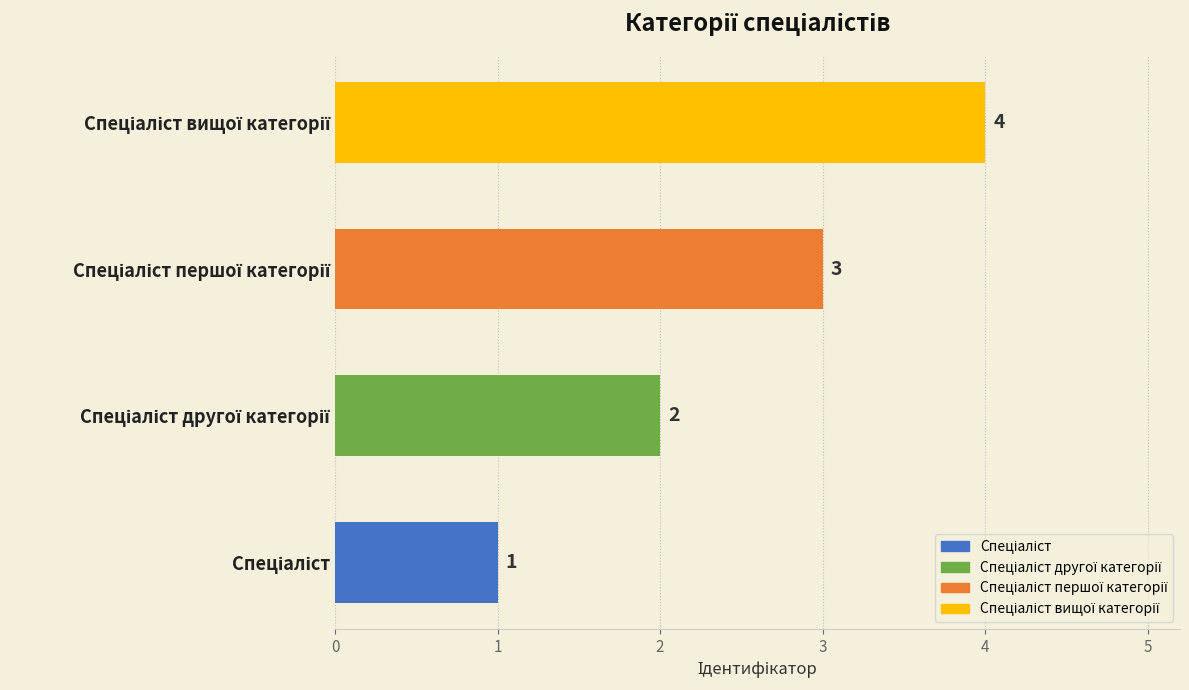

How many categories are shown in the chart?

4